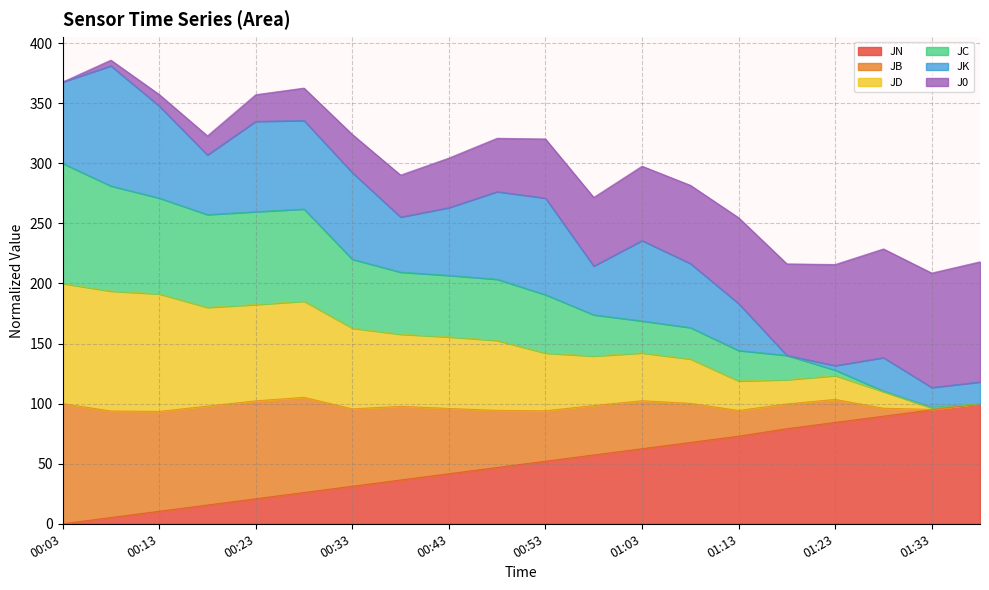

True or false: JN has a value of 52.1 at 00:53.

True